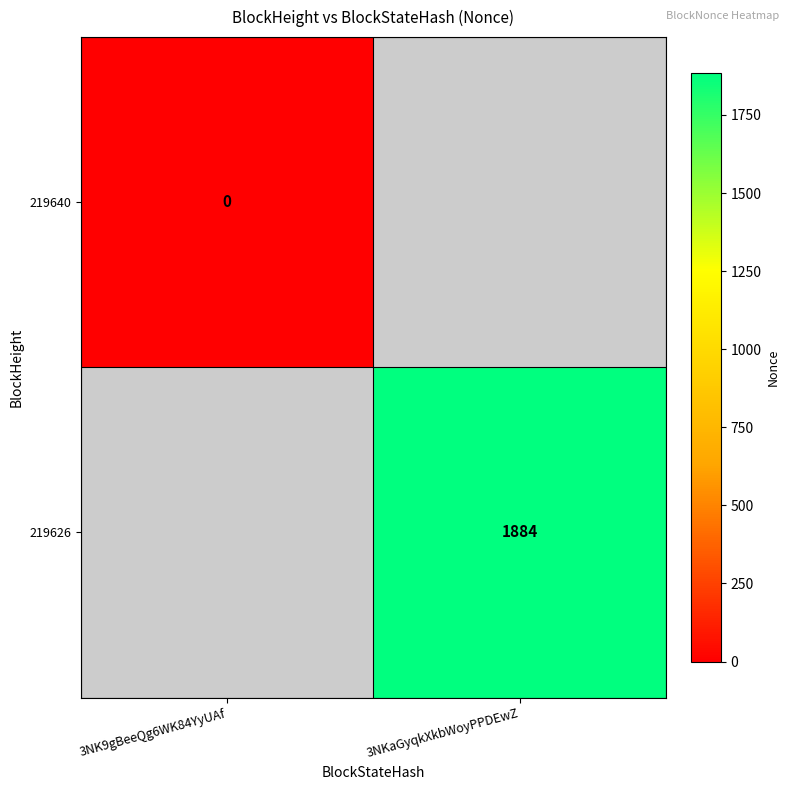

Is it true that 219626 equals 1884 at 3NKaGyqkXkbWoyPPDEwZ?

True